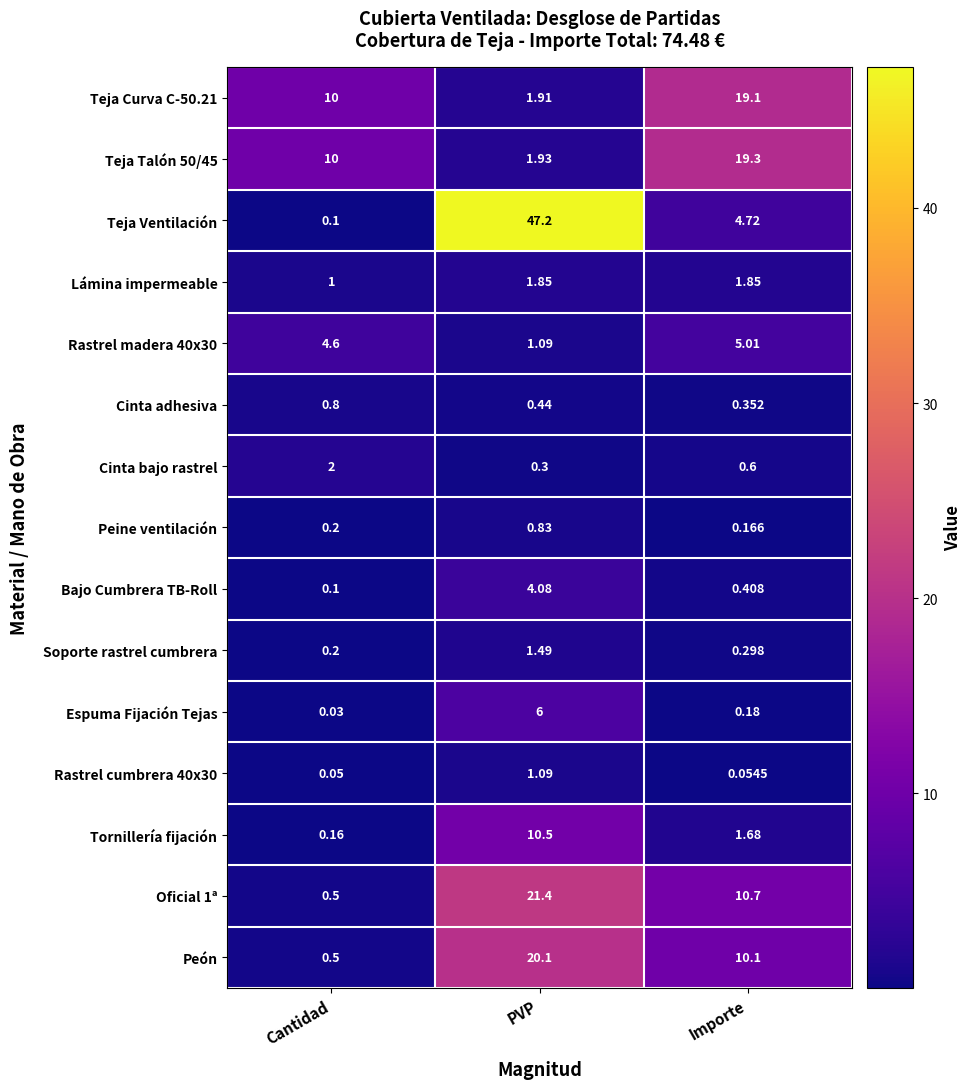

At which label is Teja Talón 50/45 closest to 10?

Cantidad